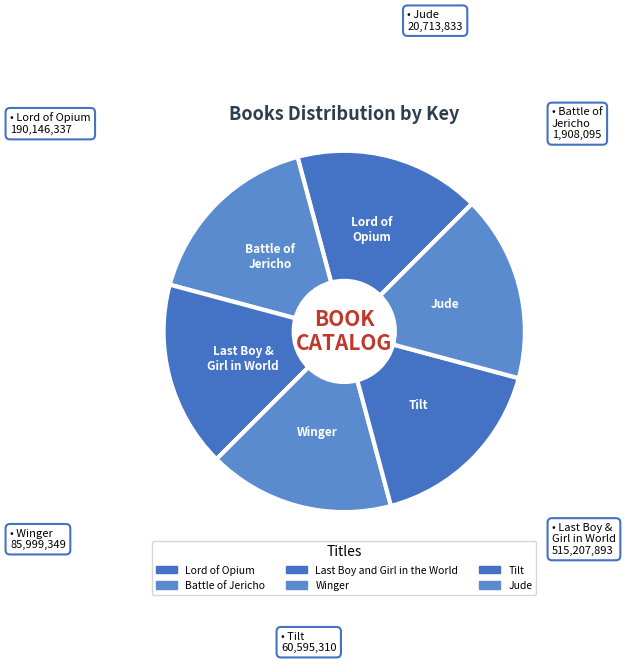

How many segments does this pie chart have?

6